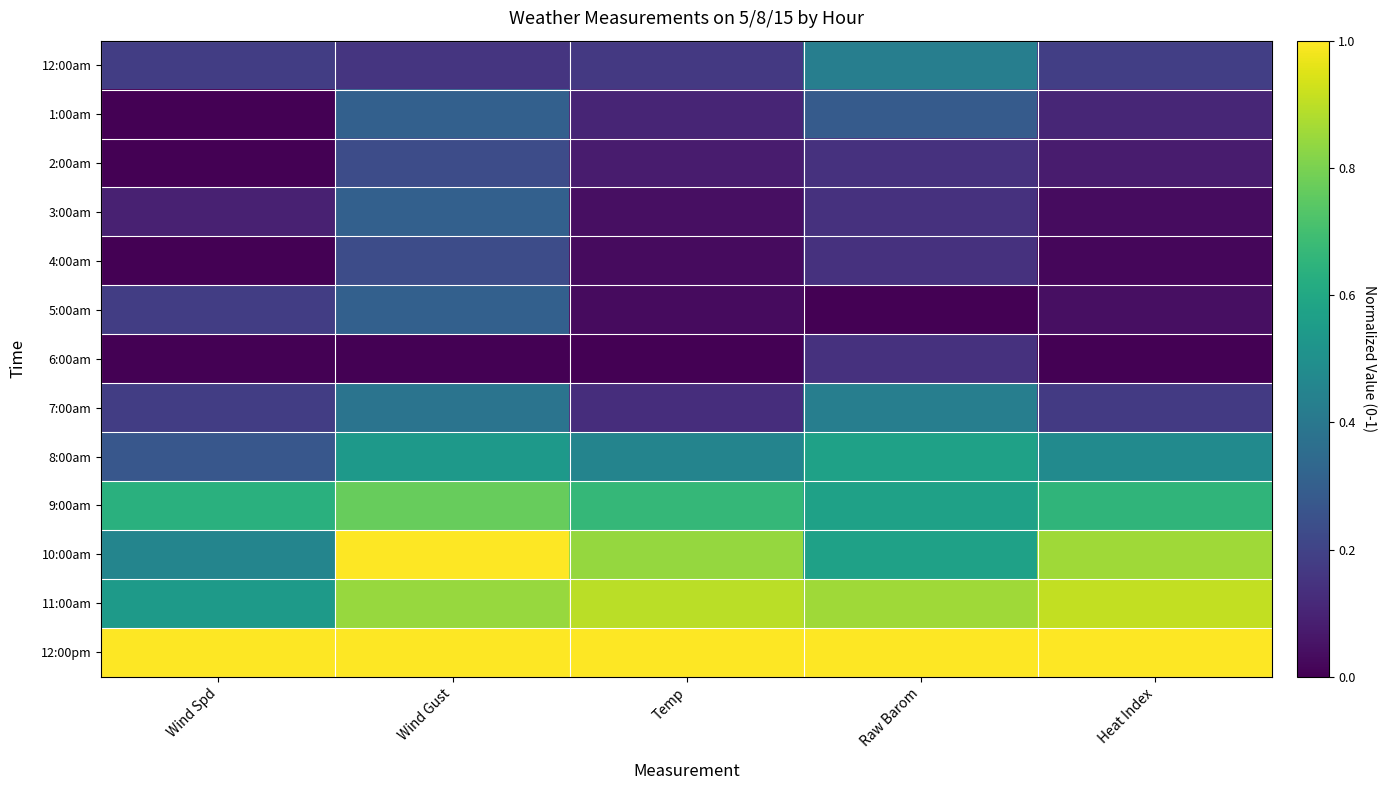

At Wind Gust, list the series in order from smallest to largest.

6:00am, 12:00am, 2:00am, 4:00am, 1:00am, 3:00am, 5:00am, 7:00am, 8:00am, 9:00am, 11:00am, 10:00am, 12:00pm